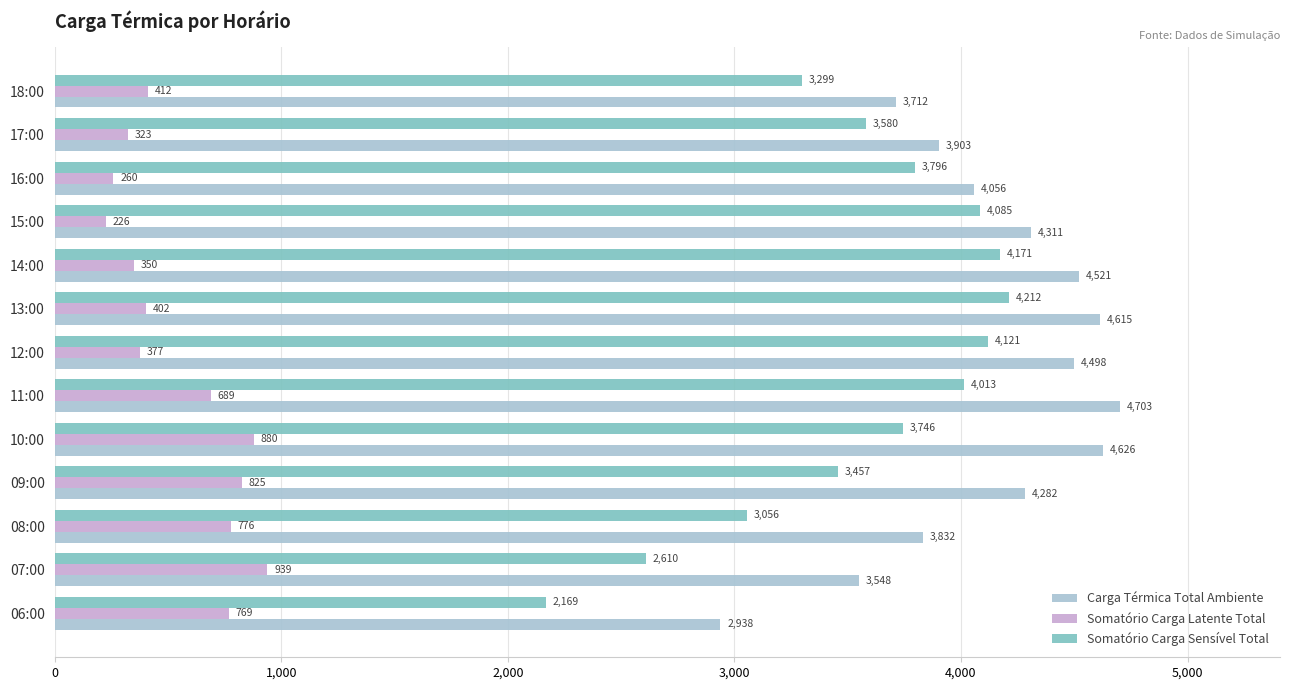

Rank the categories by Somatório Carga Sensível Total value from lowest to highest.

06:00, 07:00, 08:00, 18:00, 09:00, 17:00, 10:00, 16:00, 11:00, 15:00, 12:00, 14:00, 13:00